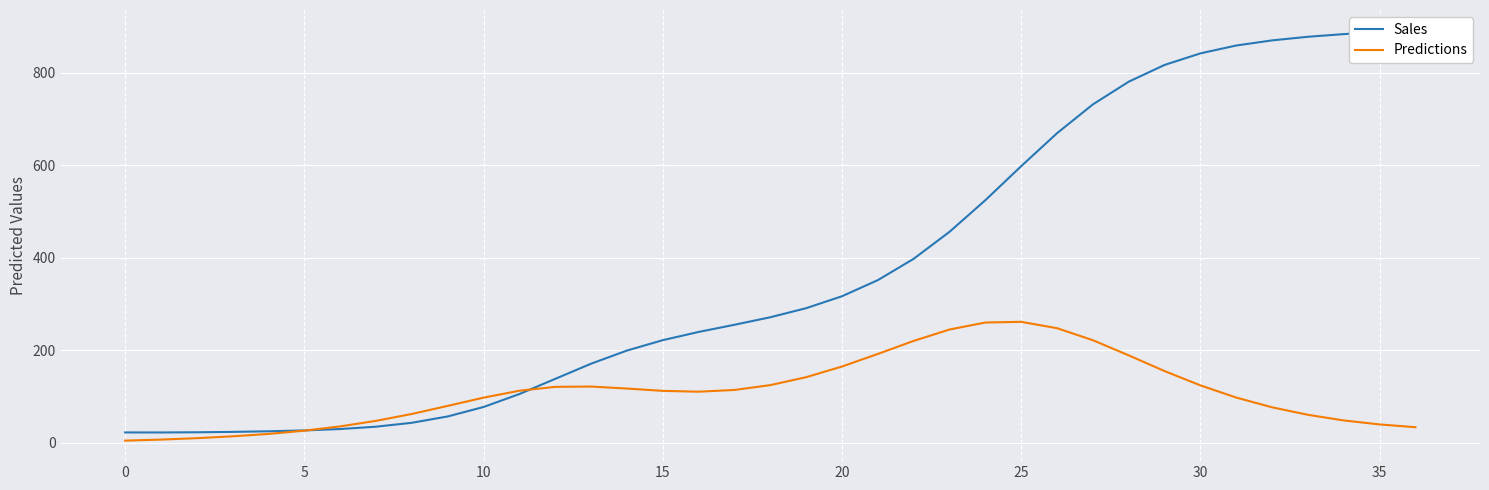

Reading right to left, list all the values displayed in this chart.

Sales: 891.0	887.6	883.2	877.5	869.6	858.6	841.6	816.6	780.5	731.4	669.2	598.0	524.4	456.1	397.8	351.7	316.9	291.1	271.5	255.3	239.7	222.0	199.5	171.2	138.4	105.6	77.6	57.2	43.5	35.0	30.0	26.9	25.1	23.8	23.0	22.5	22.6
Predictions: 33.9	39.9	48.5	60.7	76.9	97.9	124.3	155.2	189.1	221.8	247.8	261.5	260.1	245.0	220.4	192.2	165.0	142.0	124.9	114.4	110.6	112.4	117.4	121.8	121.1	112.7	97.8	80.0	62.6	47.7	35.7	26.4	19.4	14.3	10.2	7.1	4.9